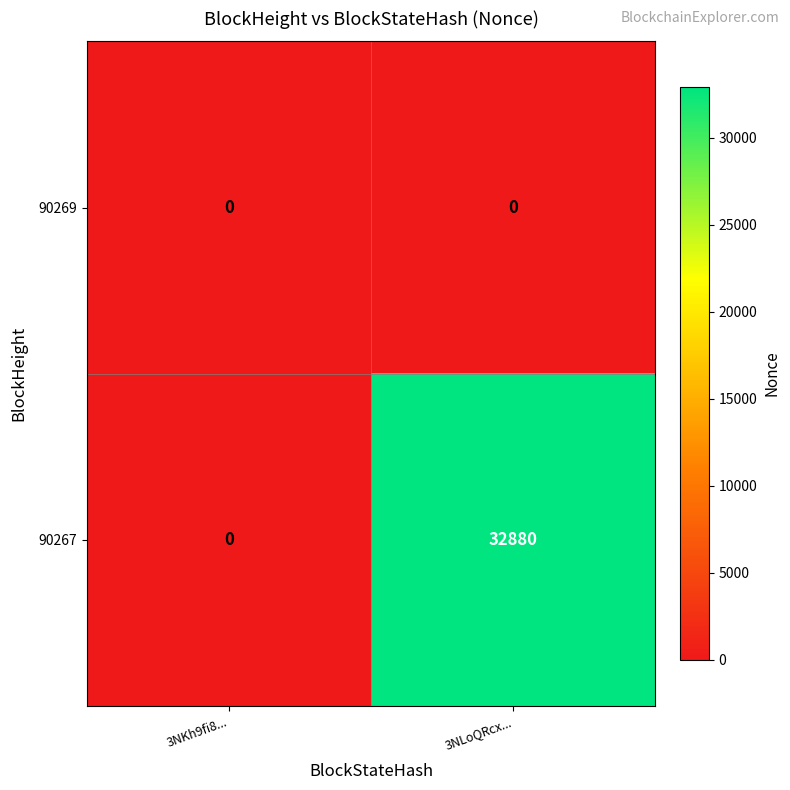

Reading left to right, transcribe all the data shown in this chart.

90269: 3NKh9fi8...=0	3NLoQRcx...=0
90267: 3NKh9fi8...=0	3NLoQRcx...=32880